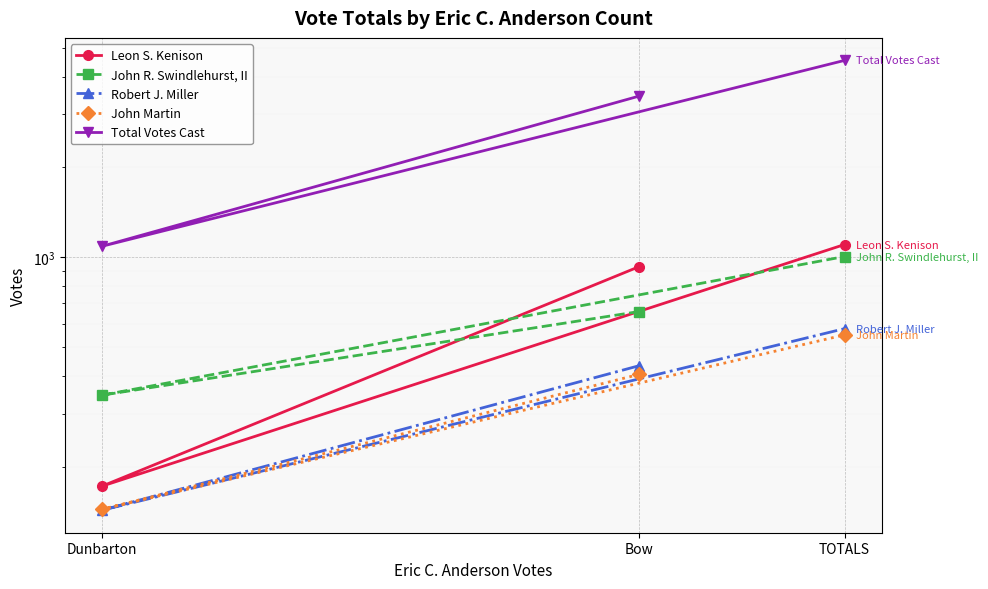

Which has a higher value, Dunbarton or TOTALS?

TOTALS